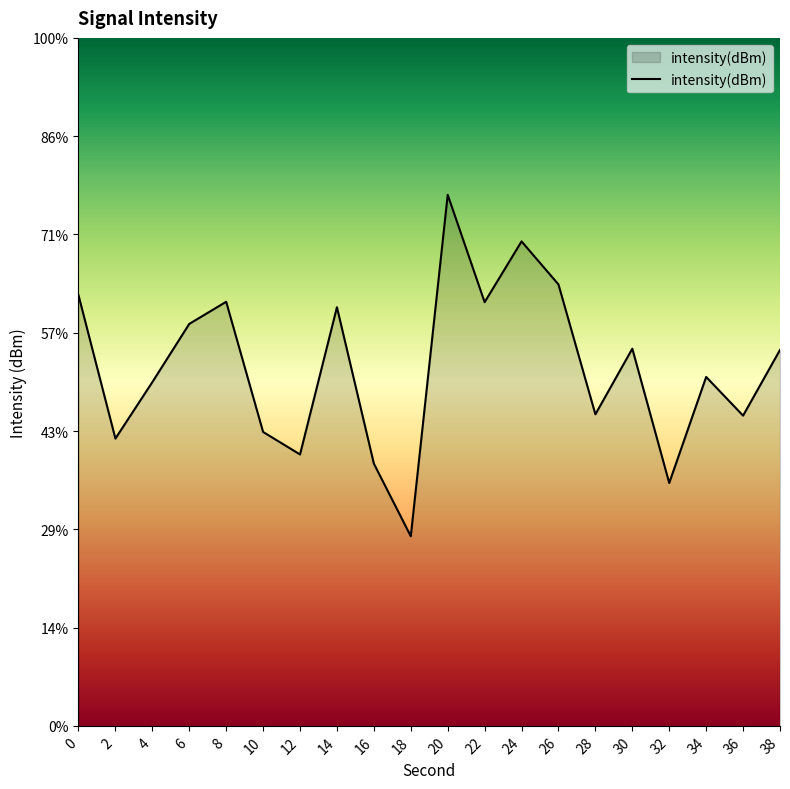

How many interior local peaks (higher than both neighbors) does the data have?

6